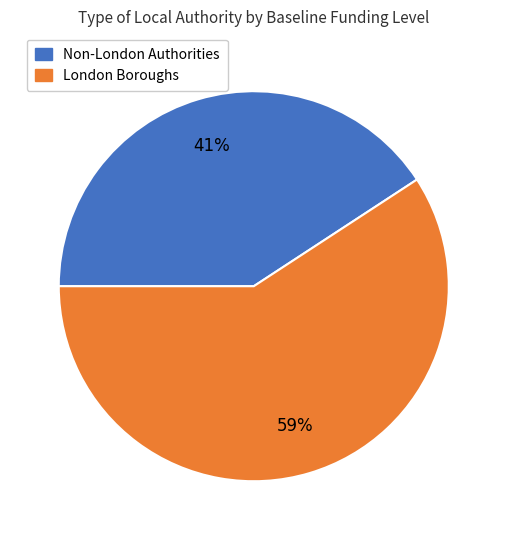

To the nearest percent, what is the difference between the largest and smallest slice percentages?

18%